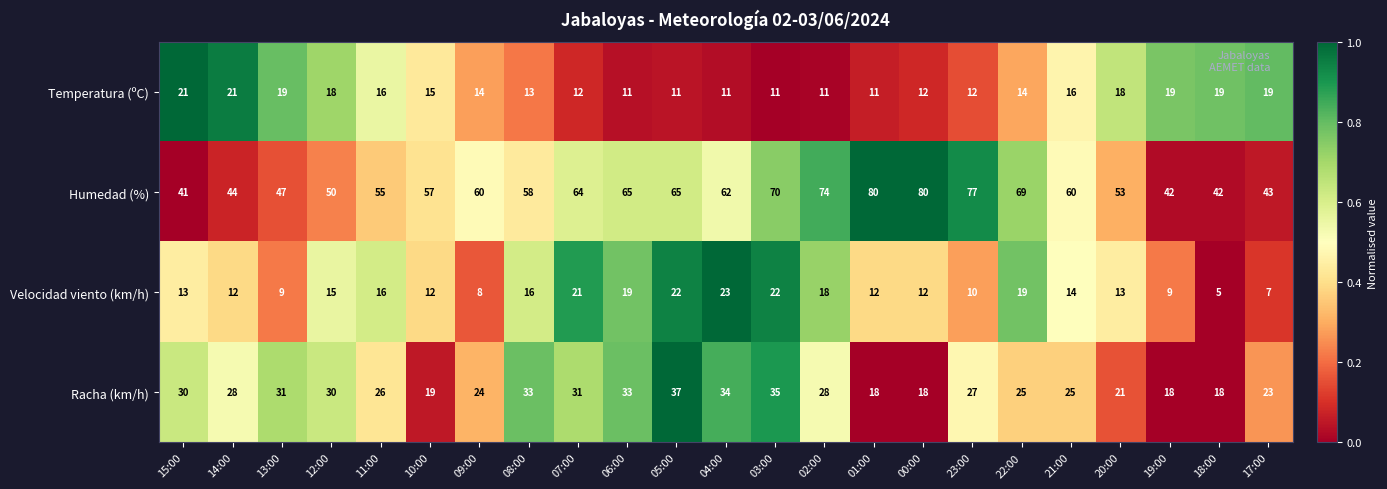

How many data points does each series have?

23